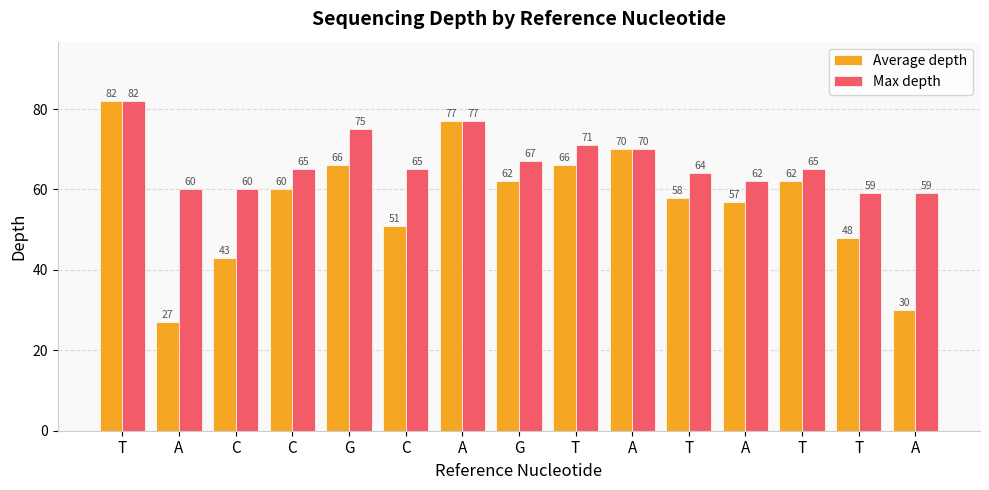

Where is Max depth nearest to the value 70?

A